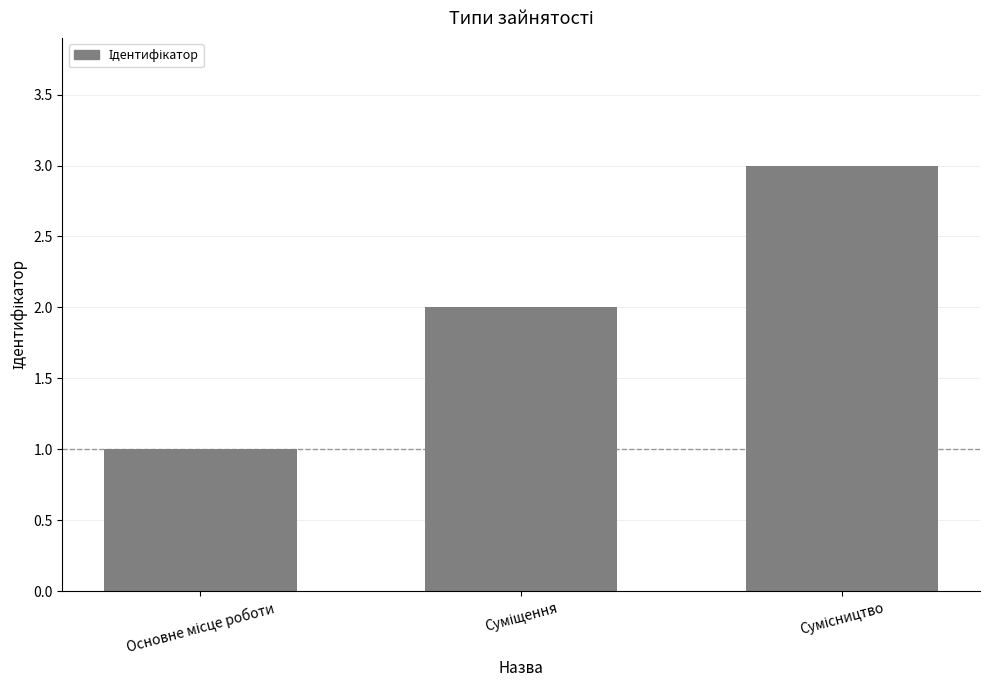

What is the sum of all values?

6